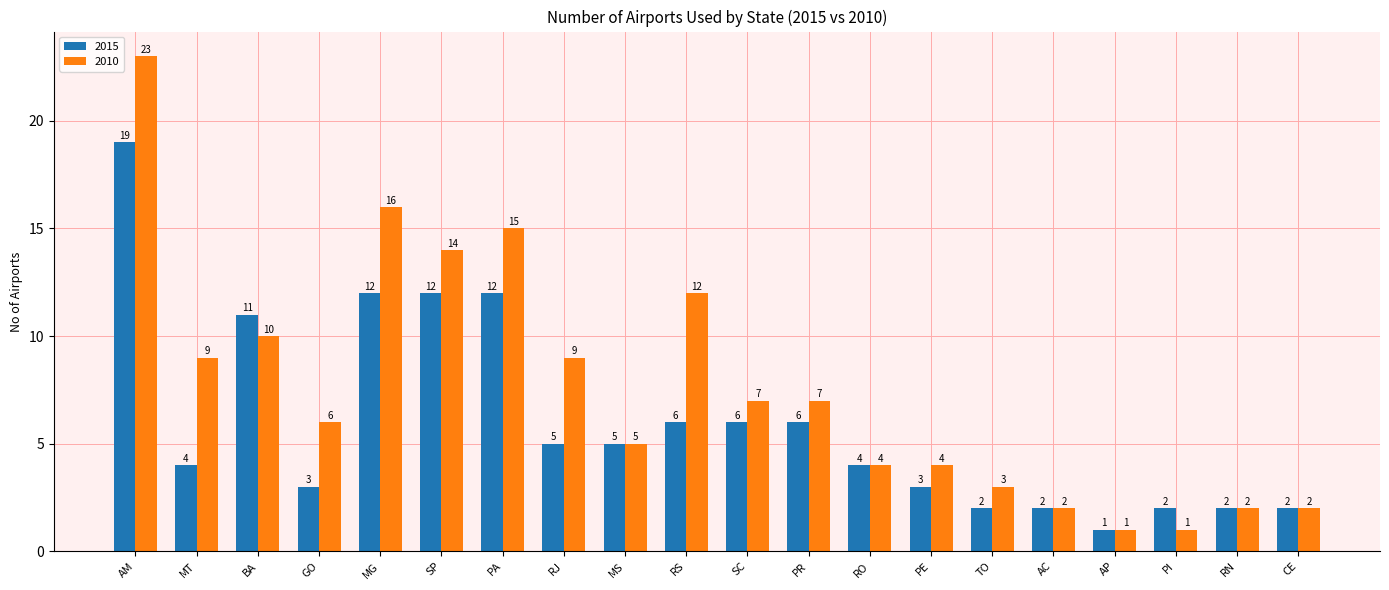

Which series has the widest spread of values?

2010